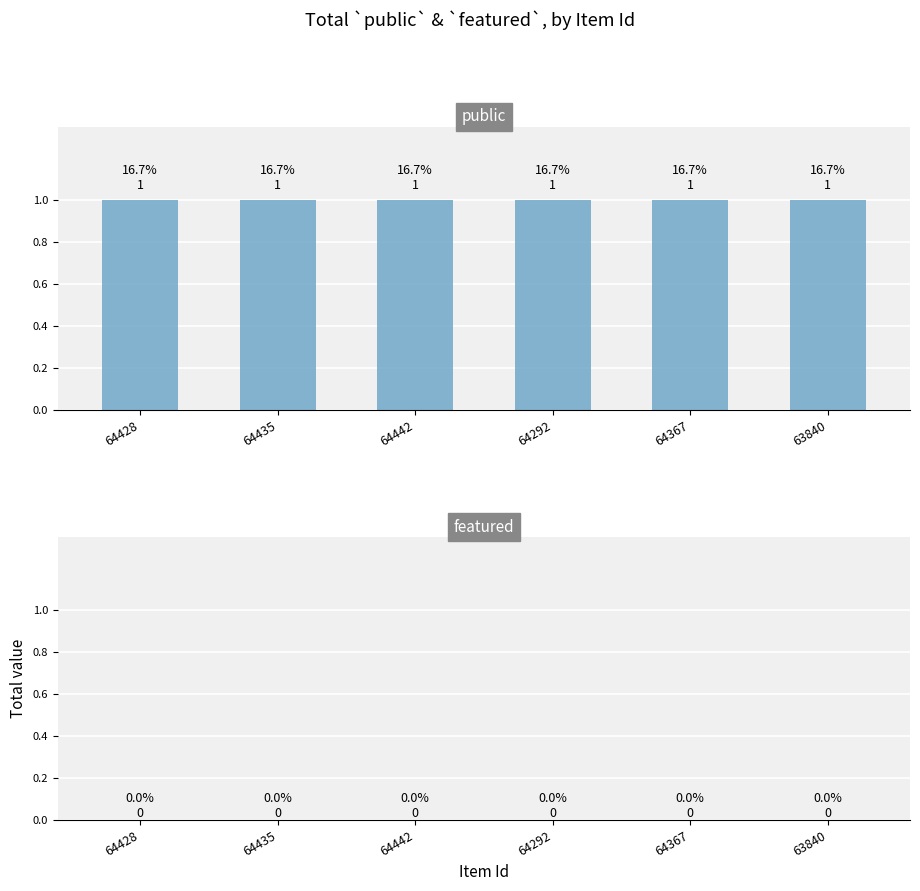

At how many categories does at least one series exceed 0?

6